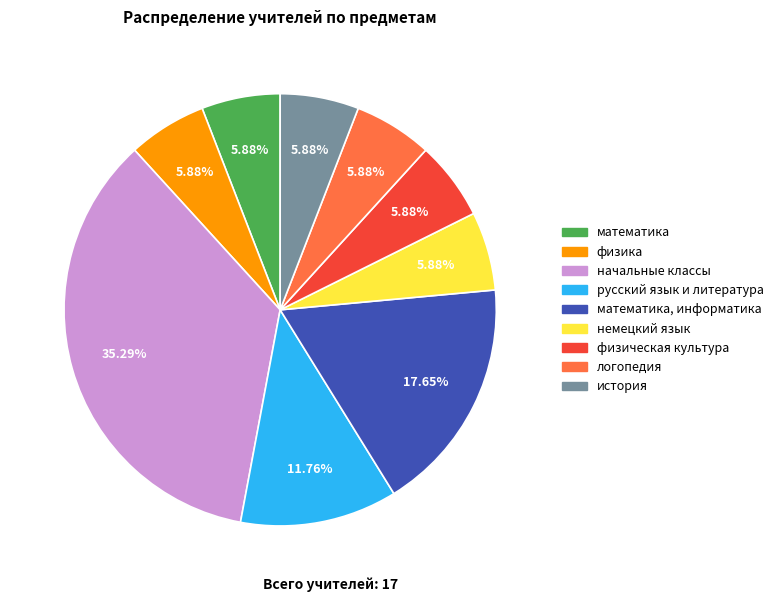

How many segments does this pie chart have?

9